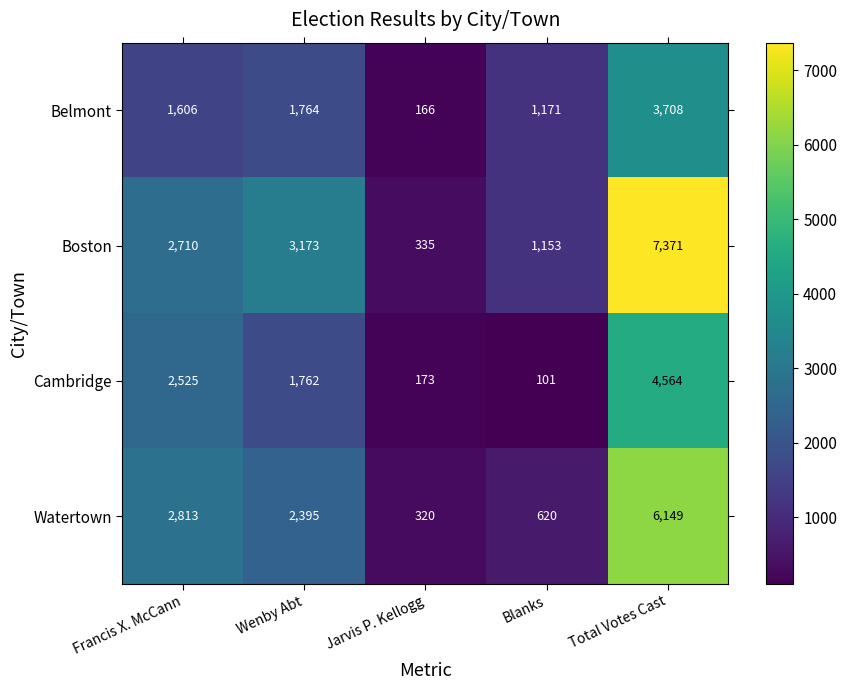

Is it true that Watertown equals 1068 at Blanks?

False